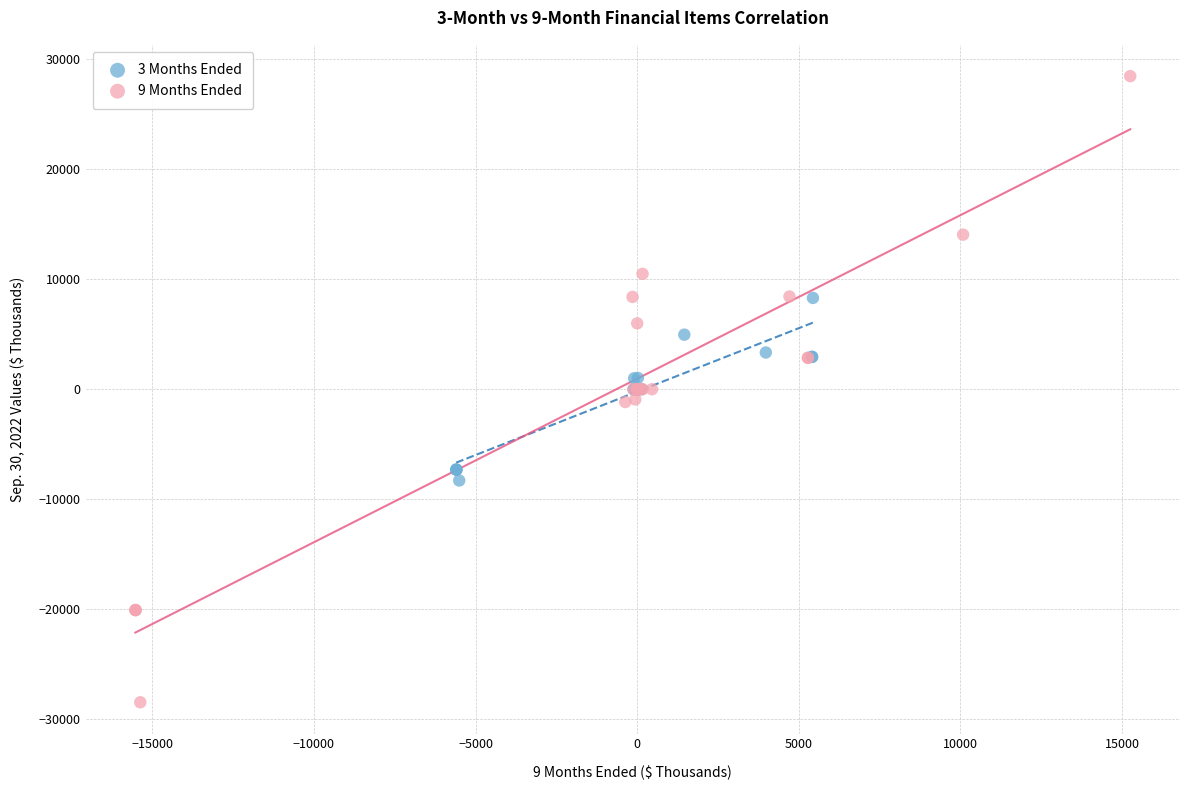

Which series reaches the maximum Y coordinate?

9 Months Ended